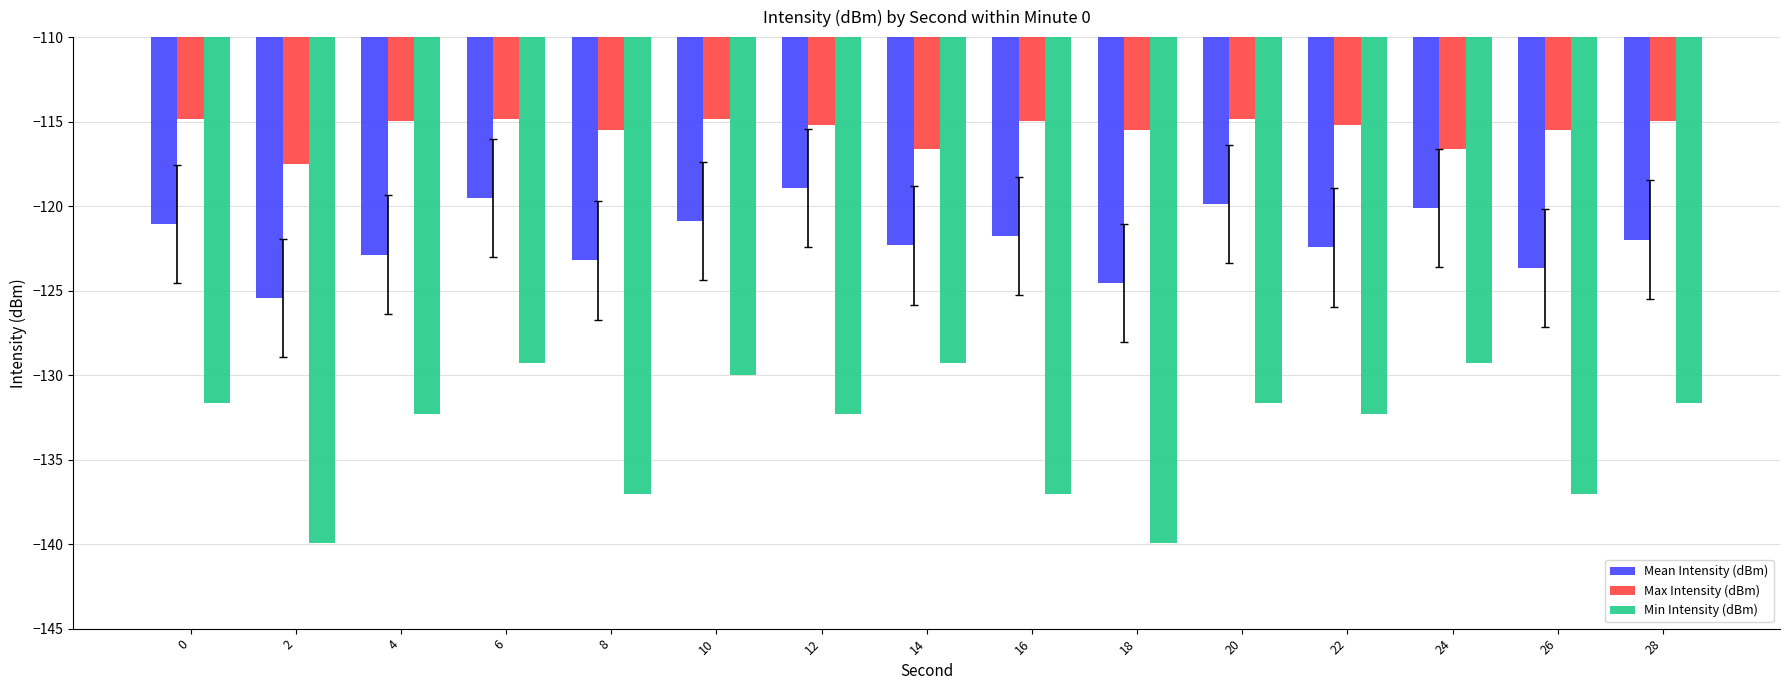

Rank the series by their average value, from lowest to highest.

Min Intensity (dBm), Mean Intensity (dBm), Max Intensity (dBm)